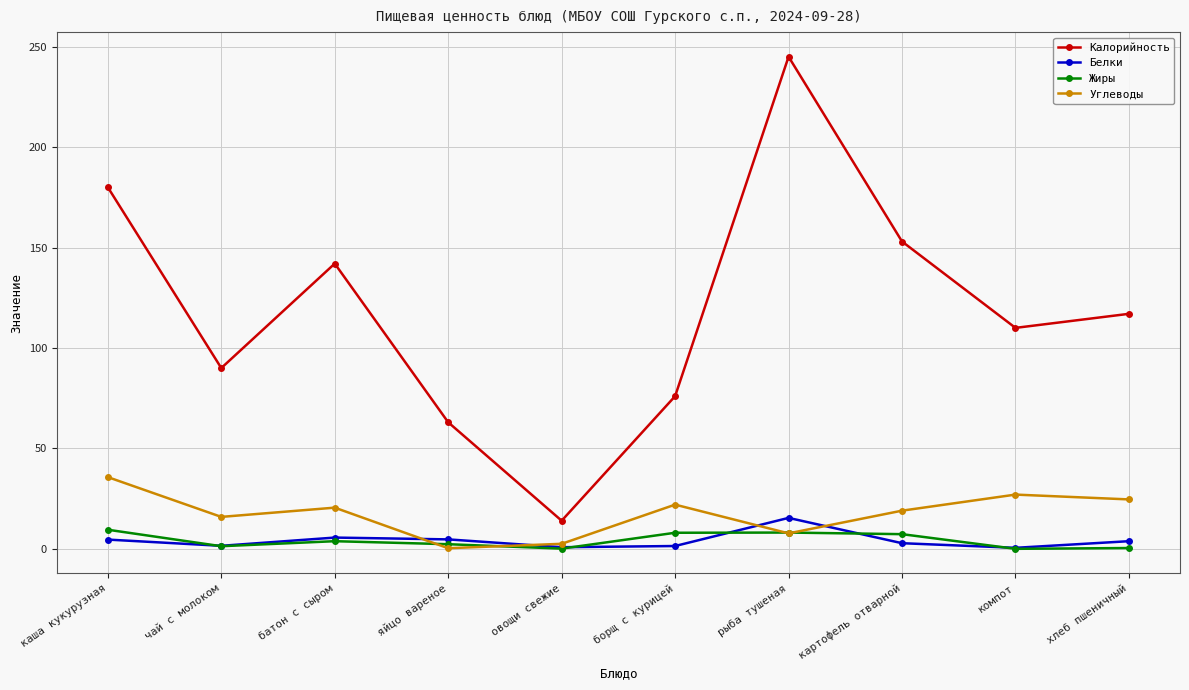

How many lines are shown in the chart?

4